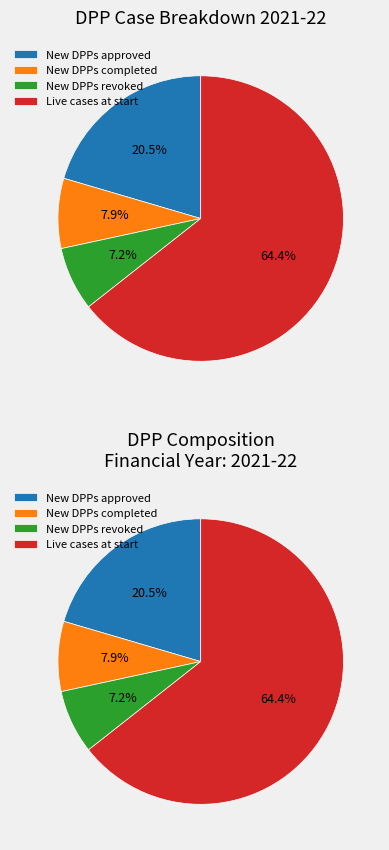

Which category has the smallest portion of the pie?

New DPPs revoked